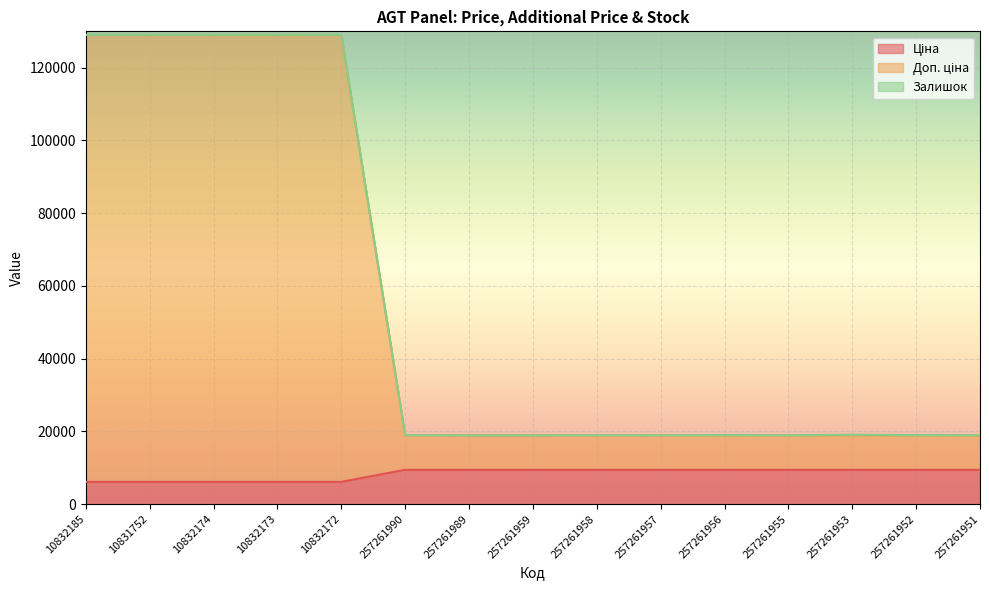

List the labels in order of Доп. ціна value, largest first.

10832185, 10831752, 10832174, 10832173, 10832172, 257261990, 257261989, 257261959, 257261958, 257261957, 257261956, 257261955, 257261953, 257261952, 257261951